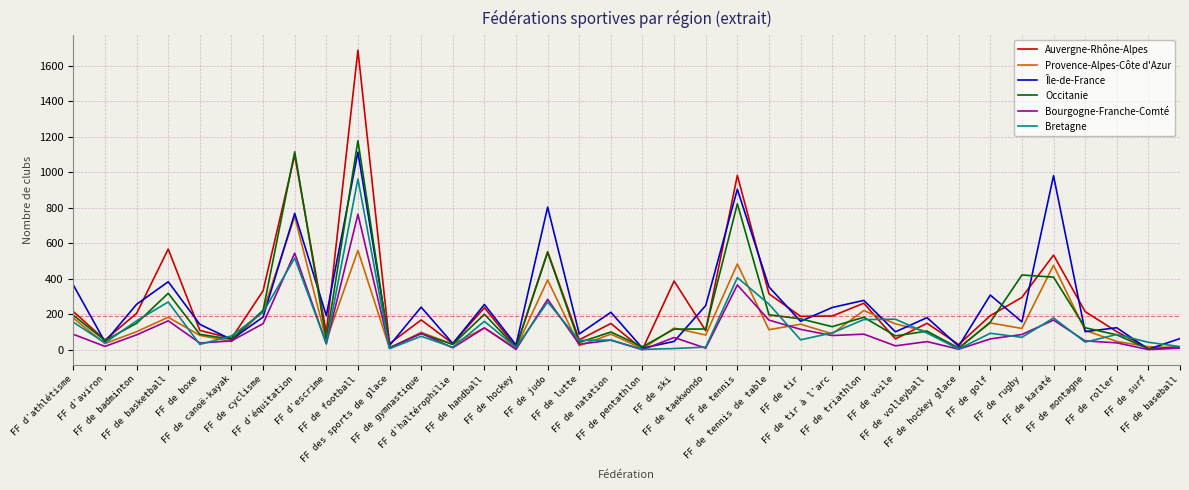

At which category is the sum across all series the highest?

FF de football